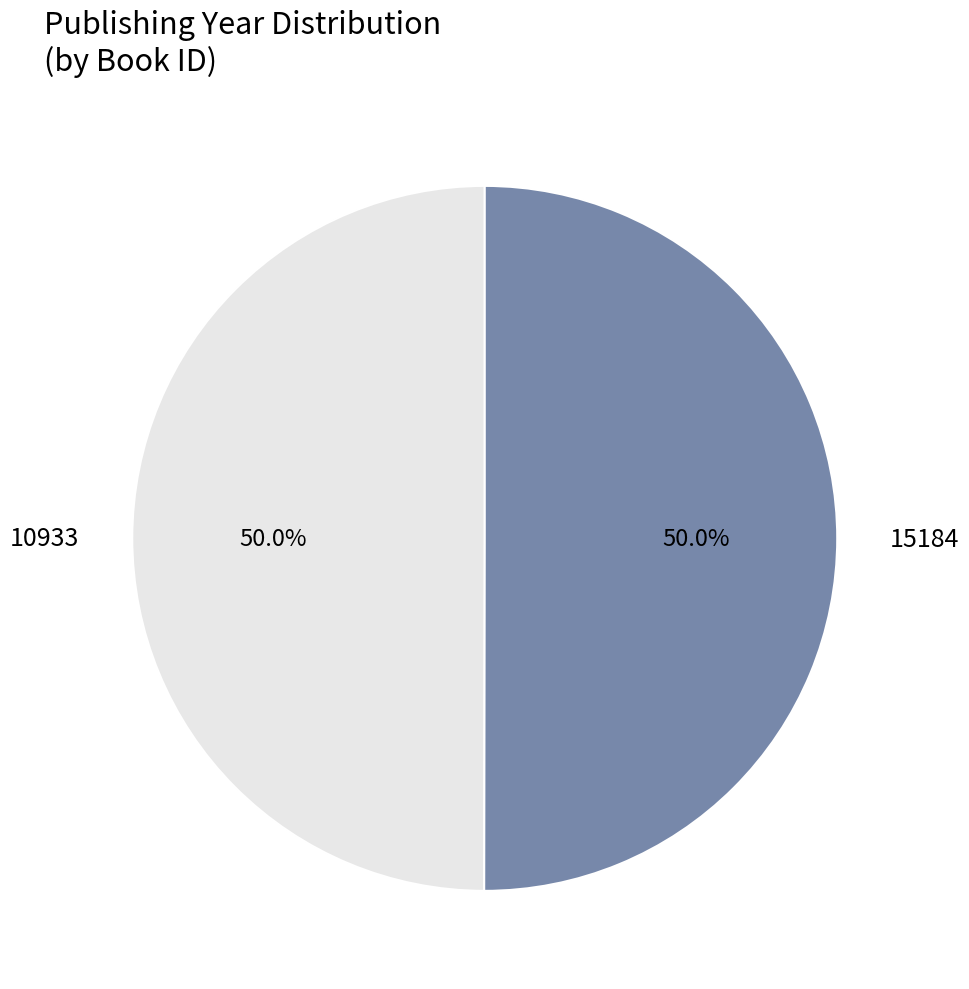

Combined, do 15184 and 10933 account for over 50%?

Yes